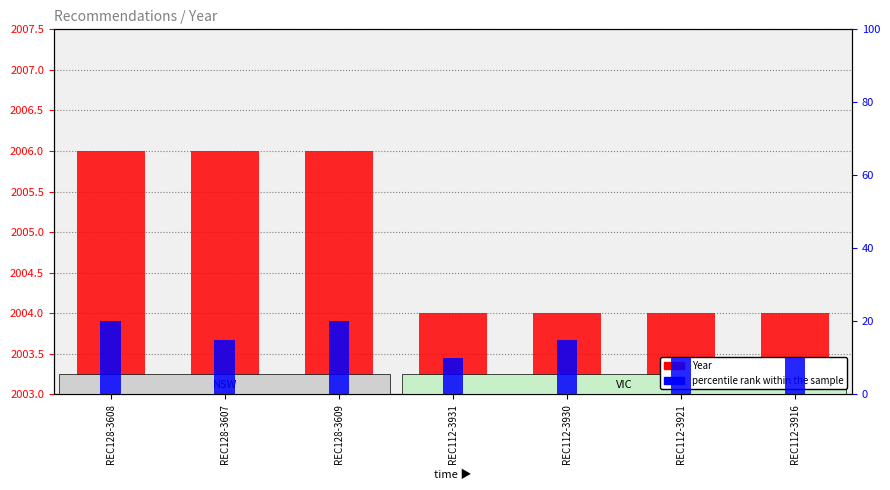

How many bars are there in each group?

2